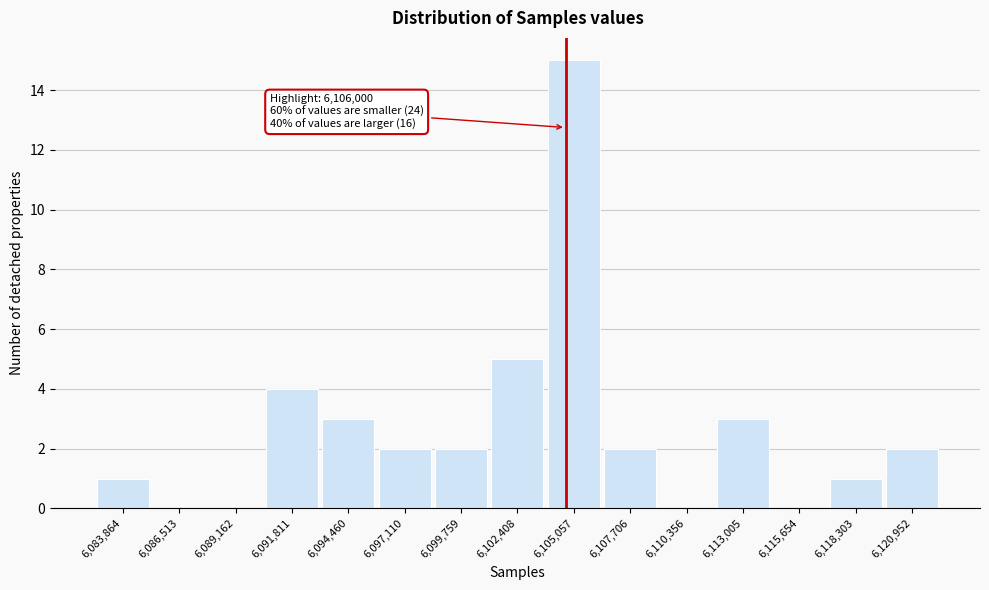

Reading left to right, what are all the values shown in this chart?

6,083,864=1	6,086,513=0	6,089,162=0	6,091,811=4	6,094,460=3	6,097,110=2	6,099,759=2	6,102,408=5	6,105,057=15	6,107,706=2	6,110,356=0	6,113,005=3	6,115,654=0	6,118,303=1	6,120,952=2